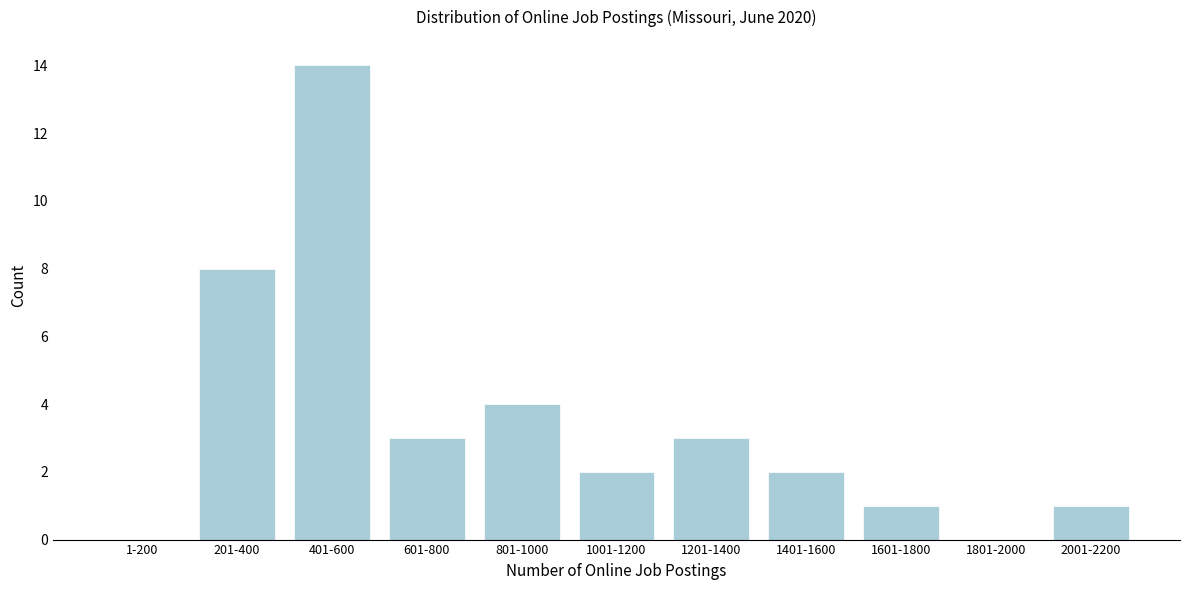

Reading left to right, extract all data points from this chart.

1-200=0	201-400=8	401-600=14	601-800=3	801-1000=4	1001-1200=2	1201-1400=3	1401-1600=2	1601-1800=1	1801-2000=0	2001-2200=1